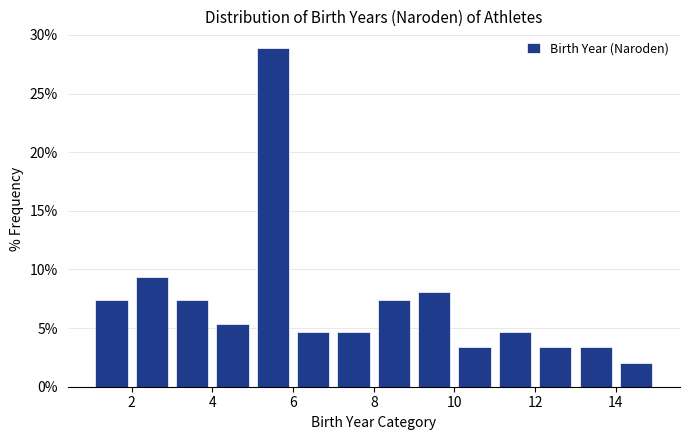

Over which range of the x-axis is the bar tallest?

5 to 6